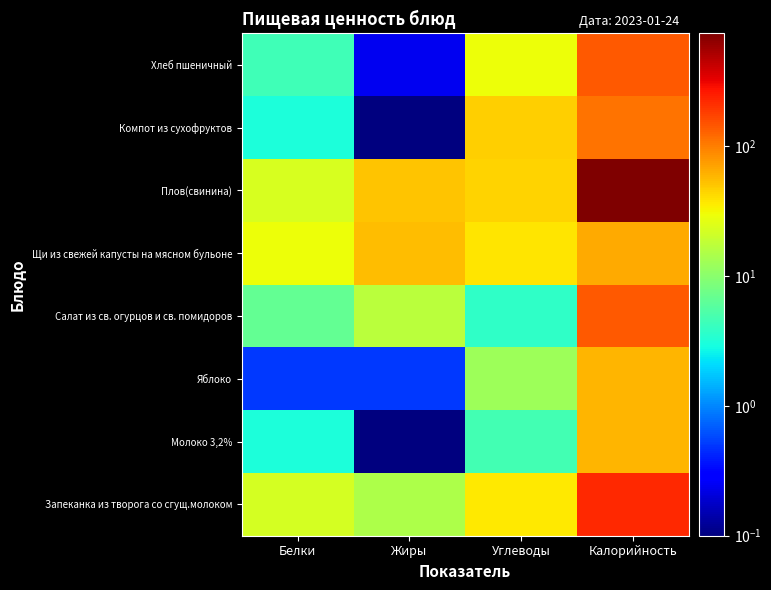

Which has a higher value, Белки or Углеводы?

Углеводы